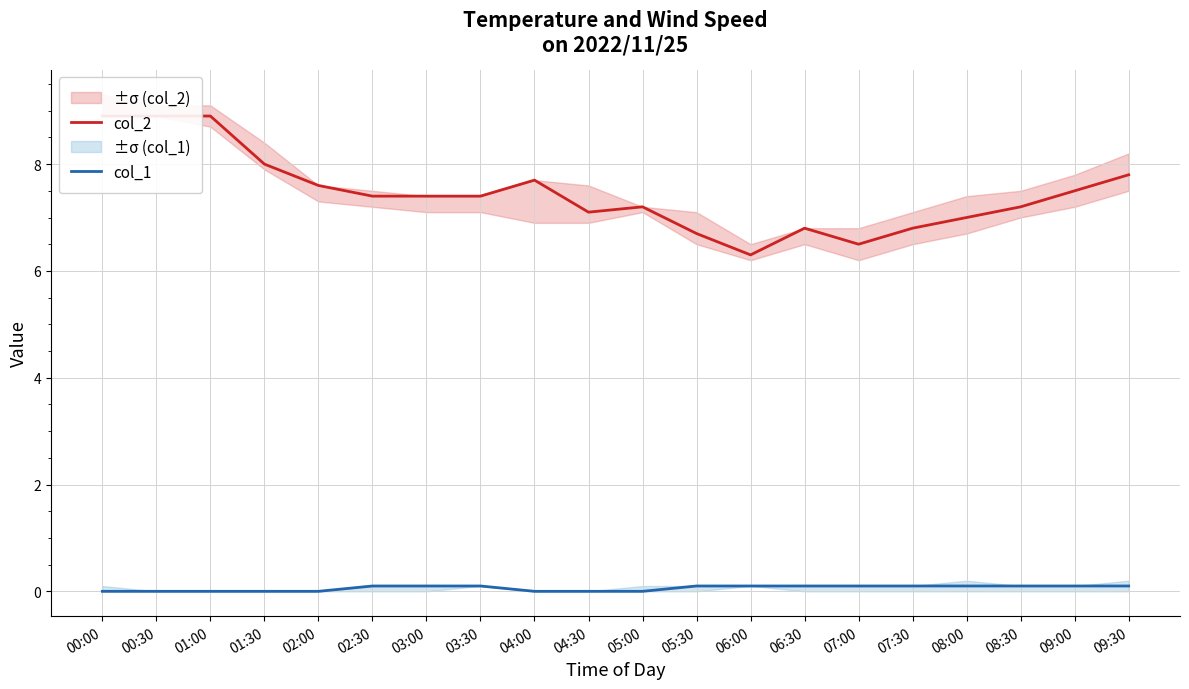

List the labels in order of col_2 value, smallest first.

06:00, 07:00, 05:30, 06:30, 07:30, 08:00, 04:30, 05:00, 08:30, 02:30, 03:00, 03:30, 09:00, 02:00, 04:00, 09:30, 01:30, 00:00, 00:30, 01:00